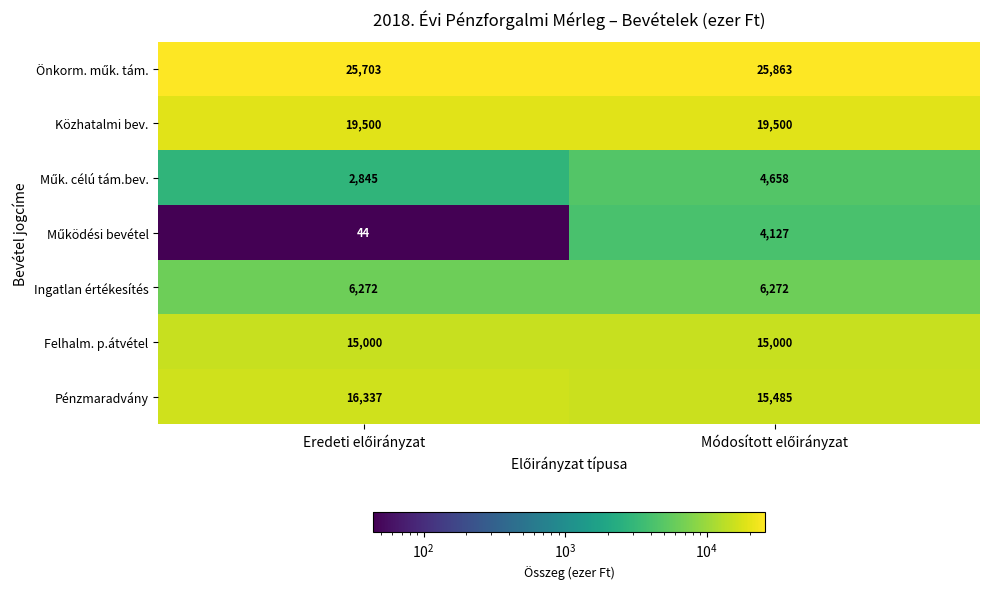

What is the greatest value displayed?

25863